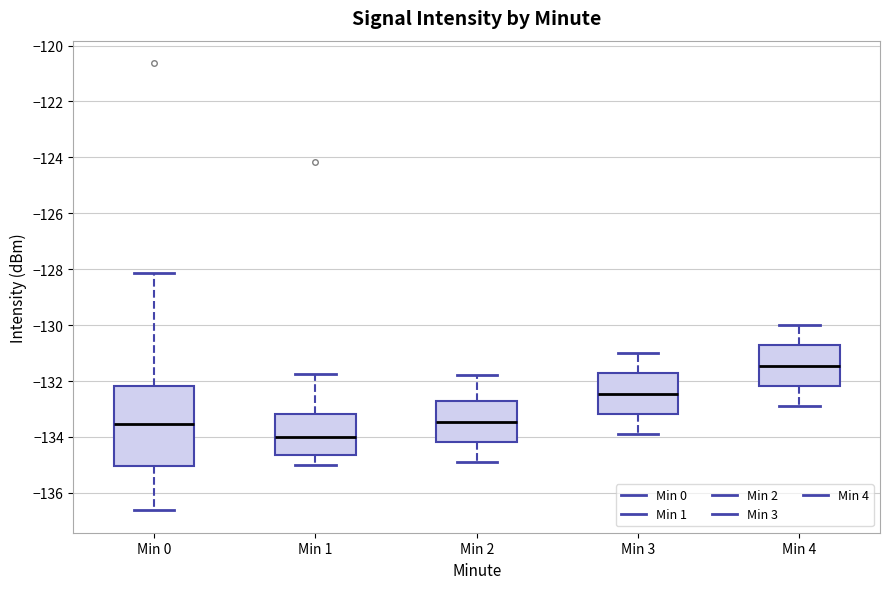

Where does the upper whisker of the box for Min 4 end on the y-axis? The values are not printed on the chart, so give them approximately, as read against the axis.

-130.0